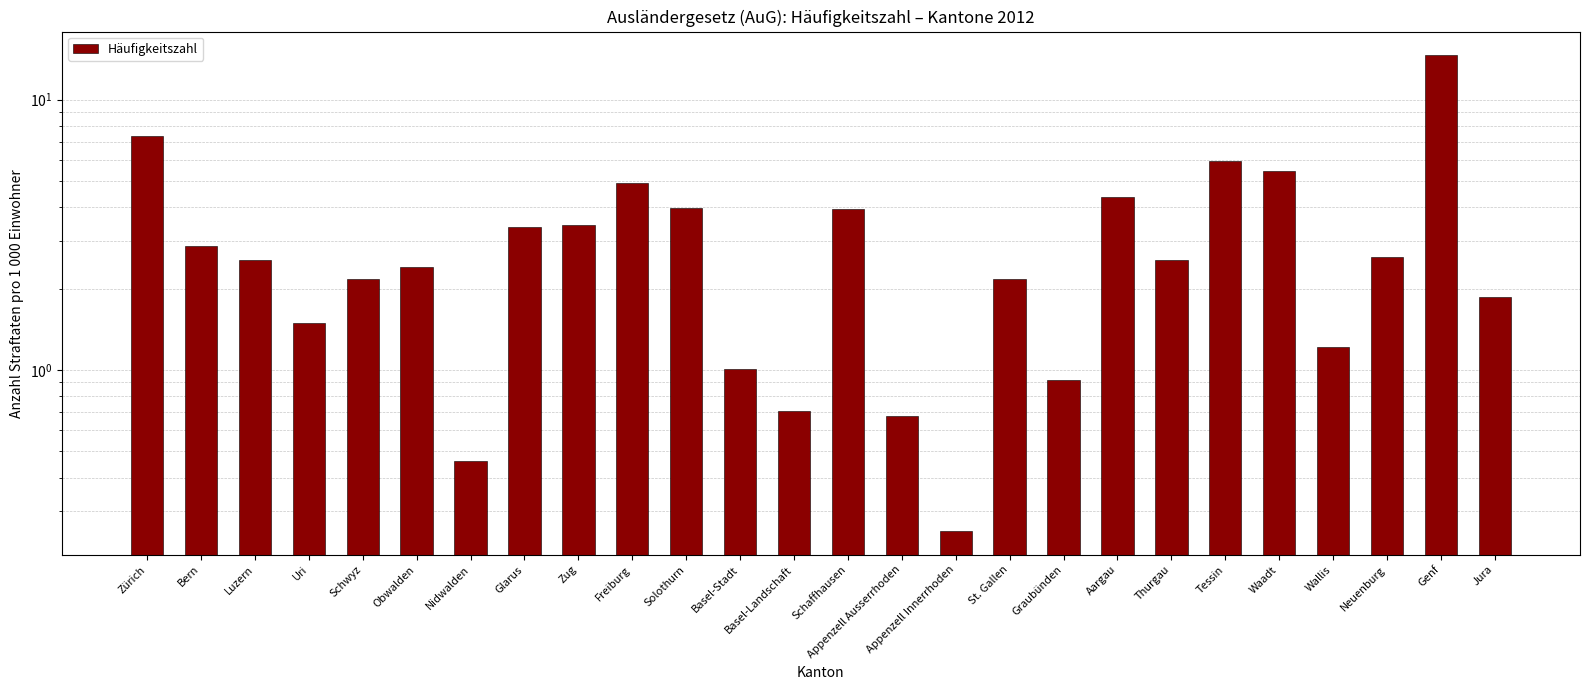

What is the difference between the values at Thurgau and Solothurn?

1.4